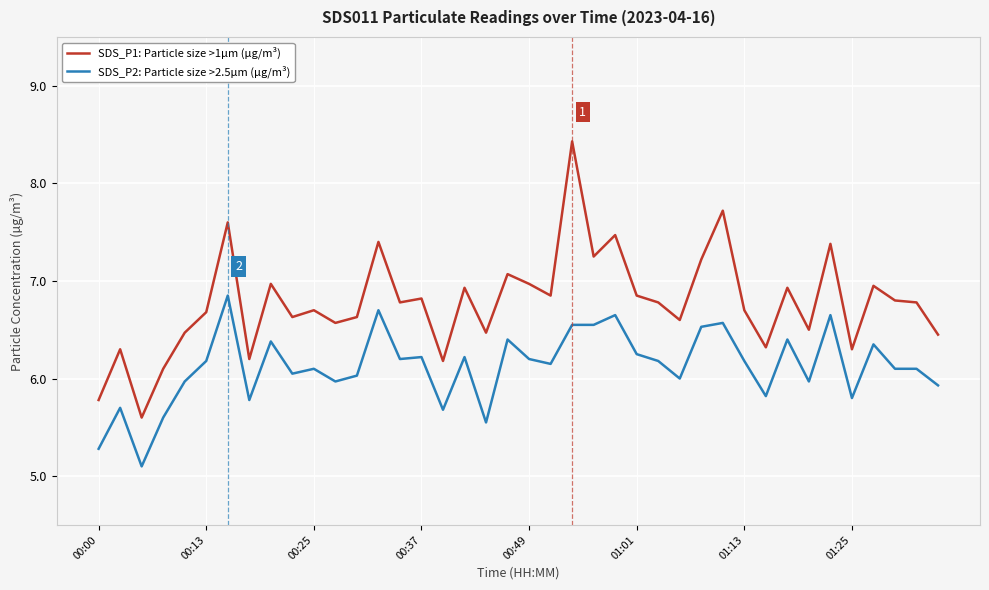

Rank the series by their maximum value, from highest to lowest.

SDS_P1: Particle size >1µm (µg/m³), SDS_P2: Particle size >2.5µm (µg/m³)